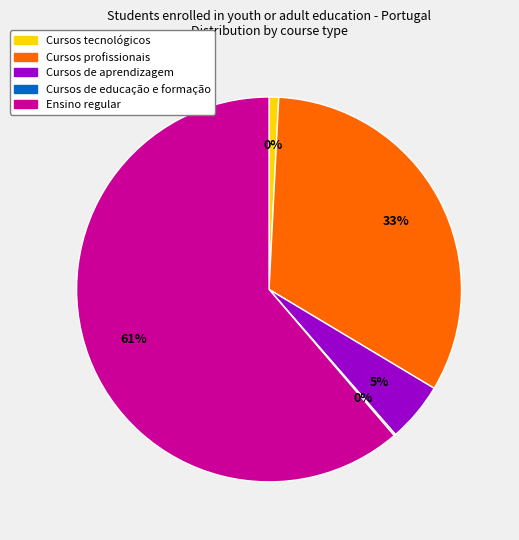

Which slice represents more than half of the pie?

Ensino regular